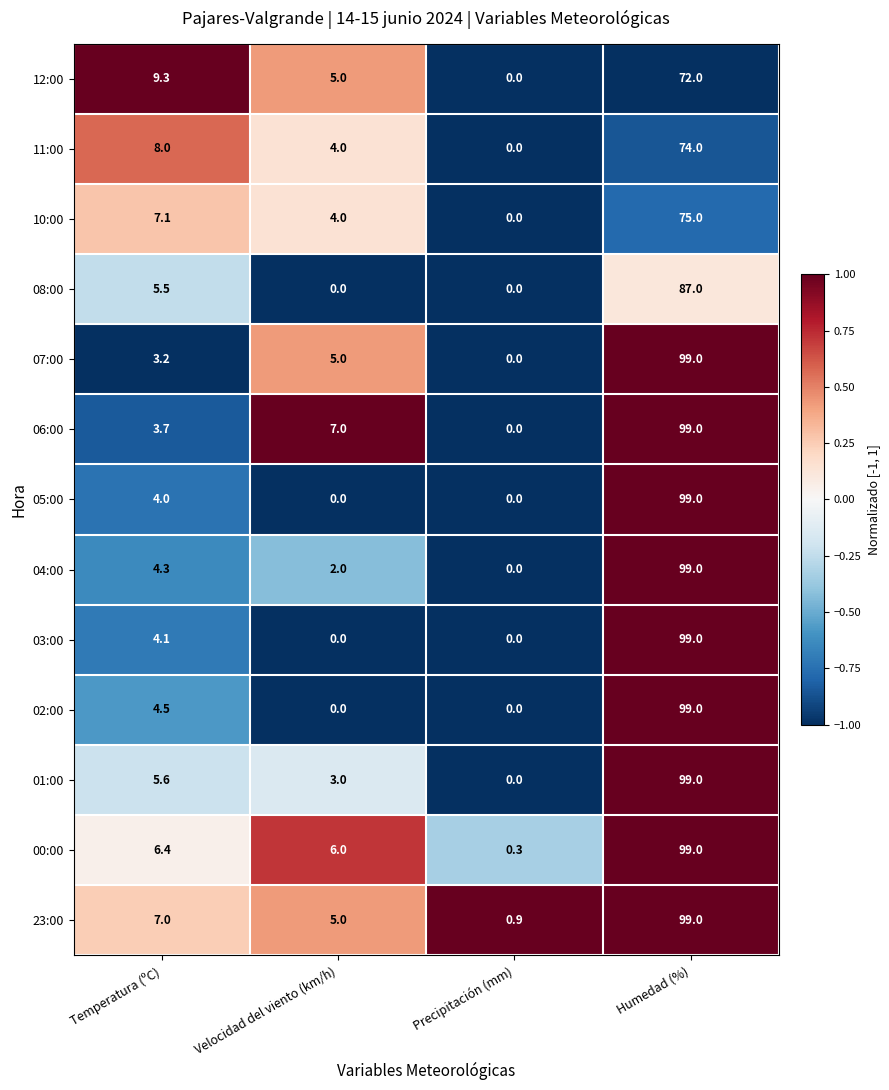

Rank the categories by 06:00 value from lowest to highest.

Precipitación (mm), Temperatura (ºC), Velocidad del viento (km/h), Humedad (%)